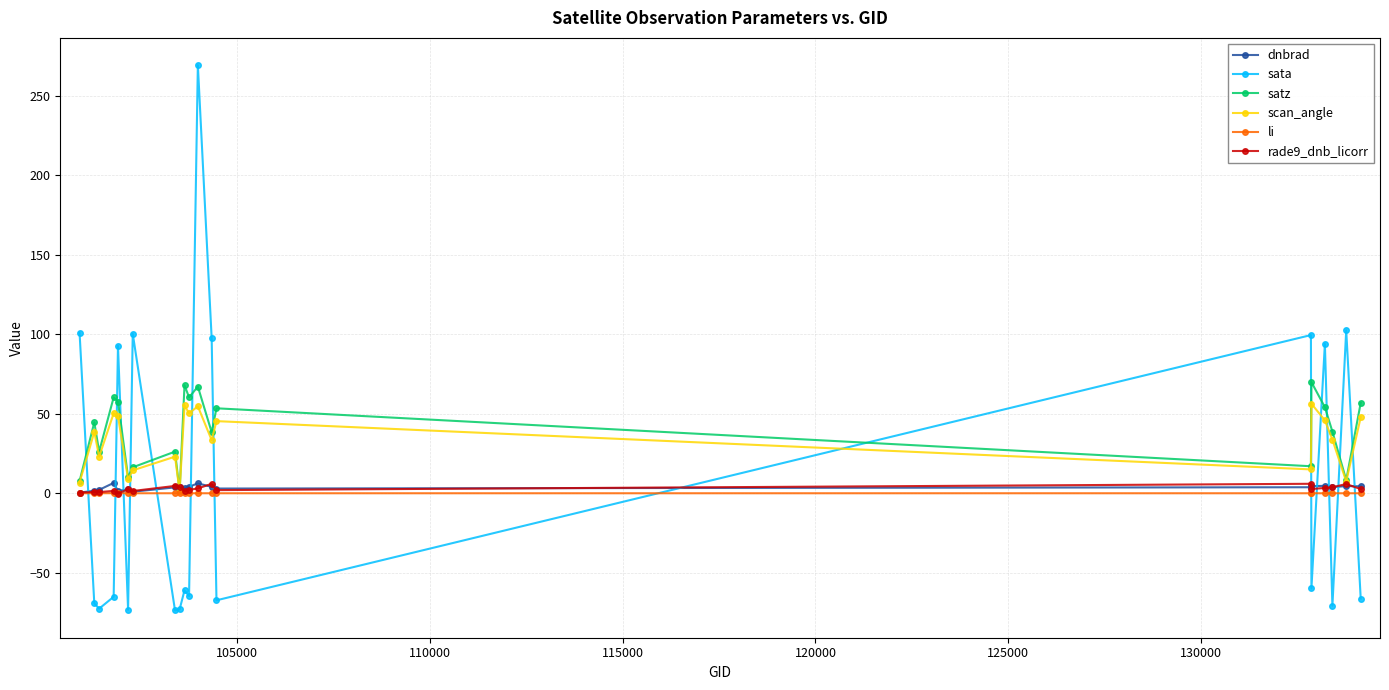

What is the difference between the maximum and minimum values in the scan_angle series?

55.2